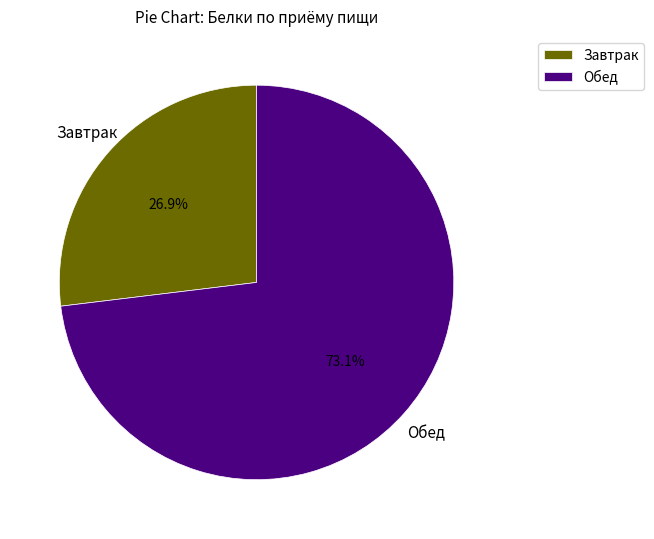

To the nearest percent, what is the difference between the largest and smallest slice percentages?

46%